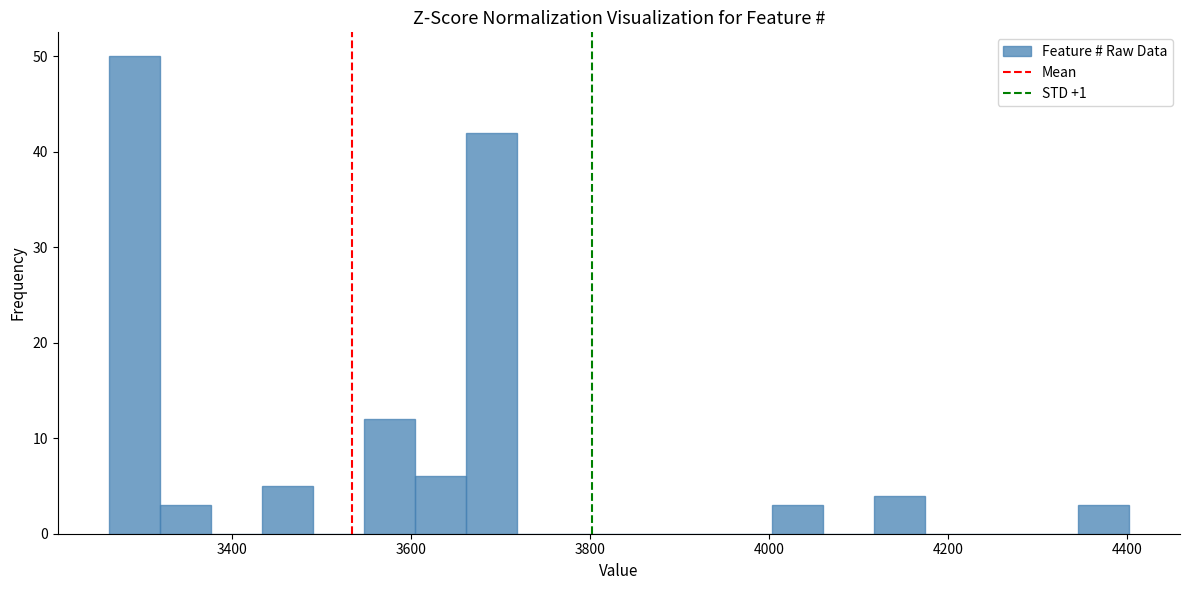

Around what value on the x-axis is the tallest bar? Give the approximate position of its centre, as read against the axis.

3300